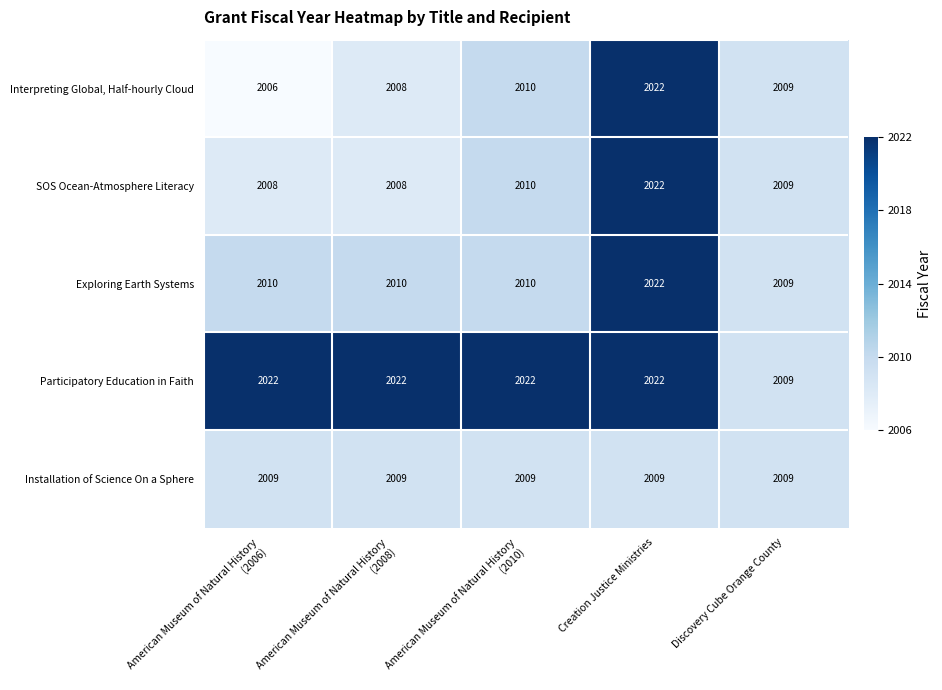

At which category is the sum across all series the highest?

Creation Justice Ministries